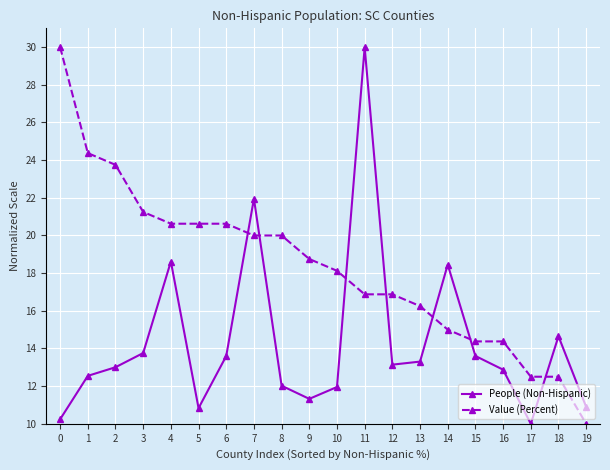

In People (Non-Hispanic), how many points are lower than both neighbors (excluding endpoints)?

4